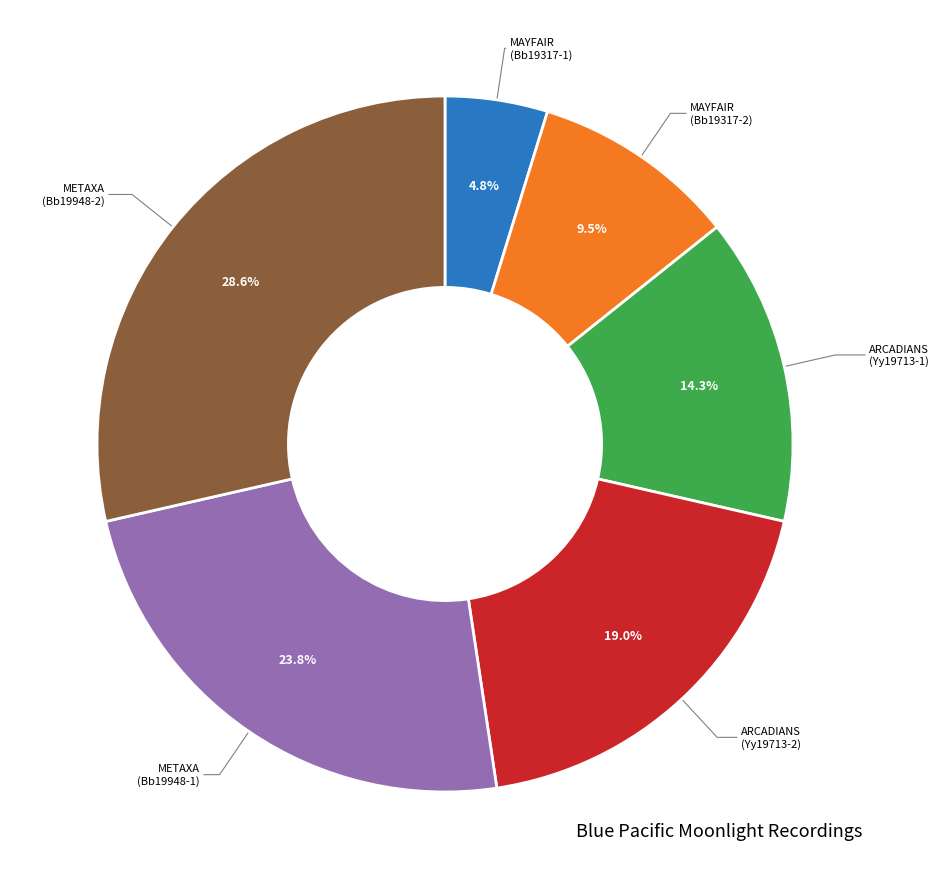

Is there a majority slice in this chart?

No